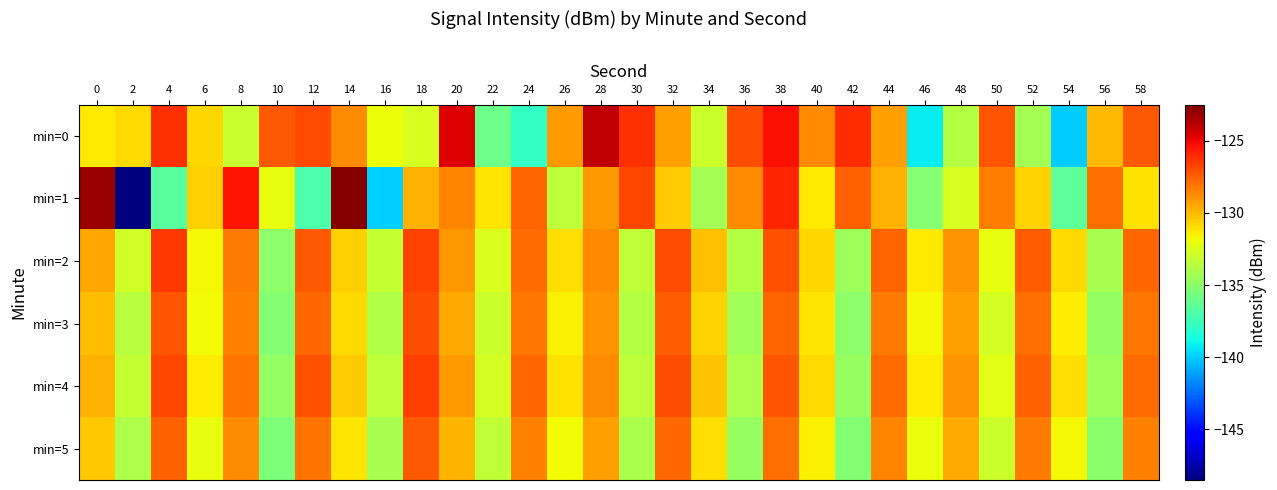

At which category is the sum across all series the highest?

38